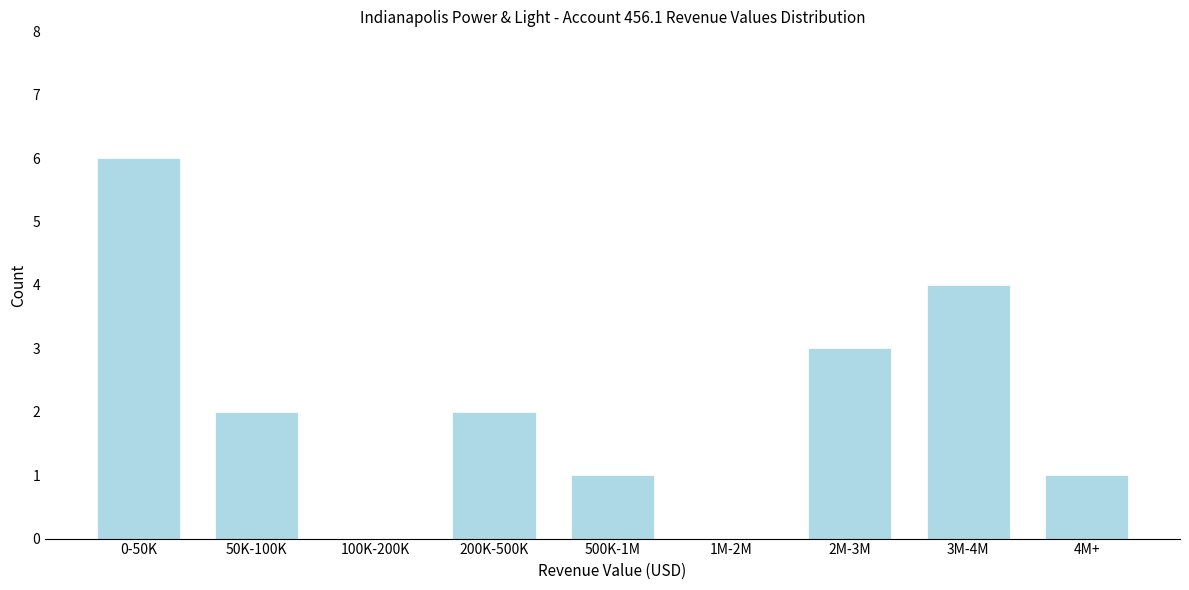

Reading left to right, what are all the values shown in this chart?

0-50K=6	50K-100K=2	100K-200K=0	200K-500K=2	500K-1M=1	1M-2M=0	2M-3M=3	3M-4M=4	4M+=1